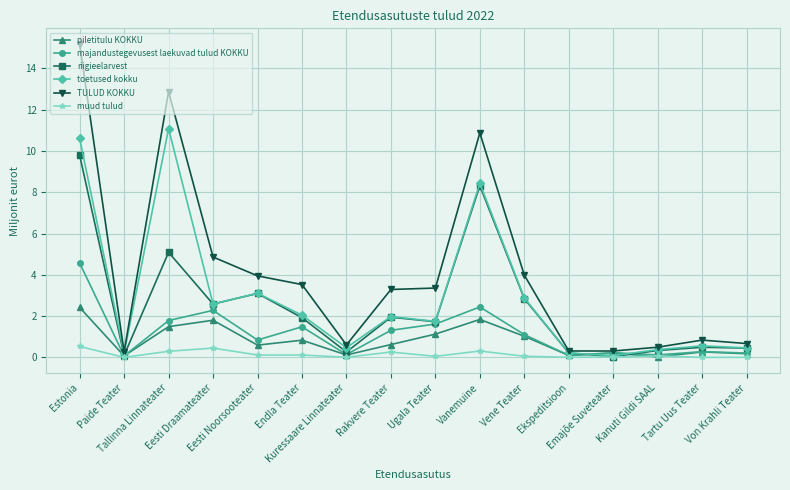

Does the chart have visible grid lines?

Yes